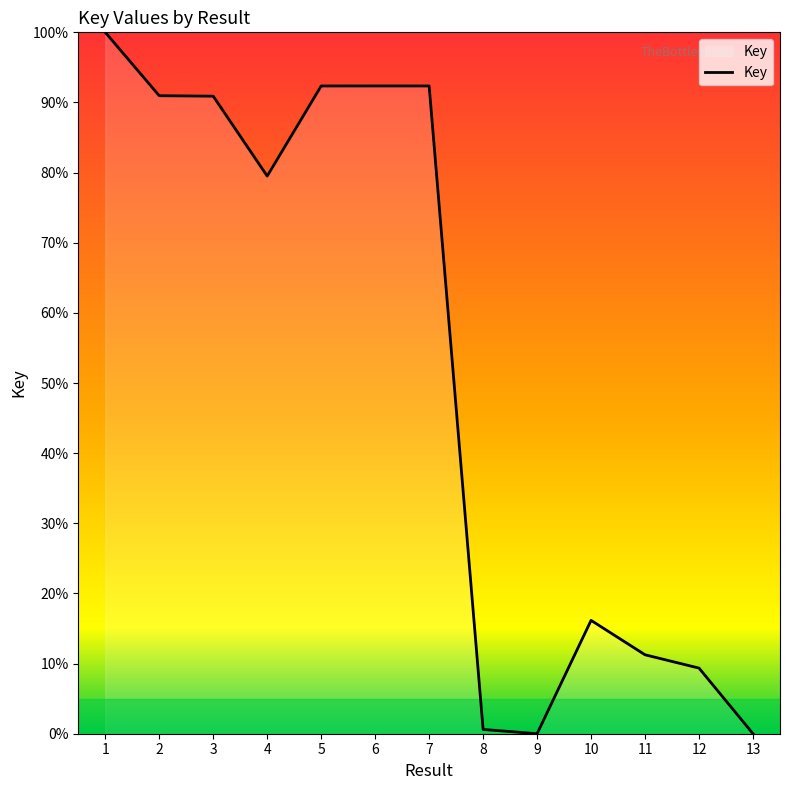

At which label does the data first exceed 79?

1